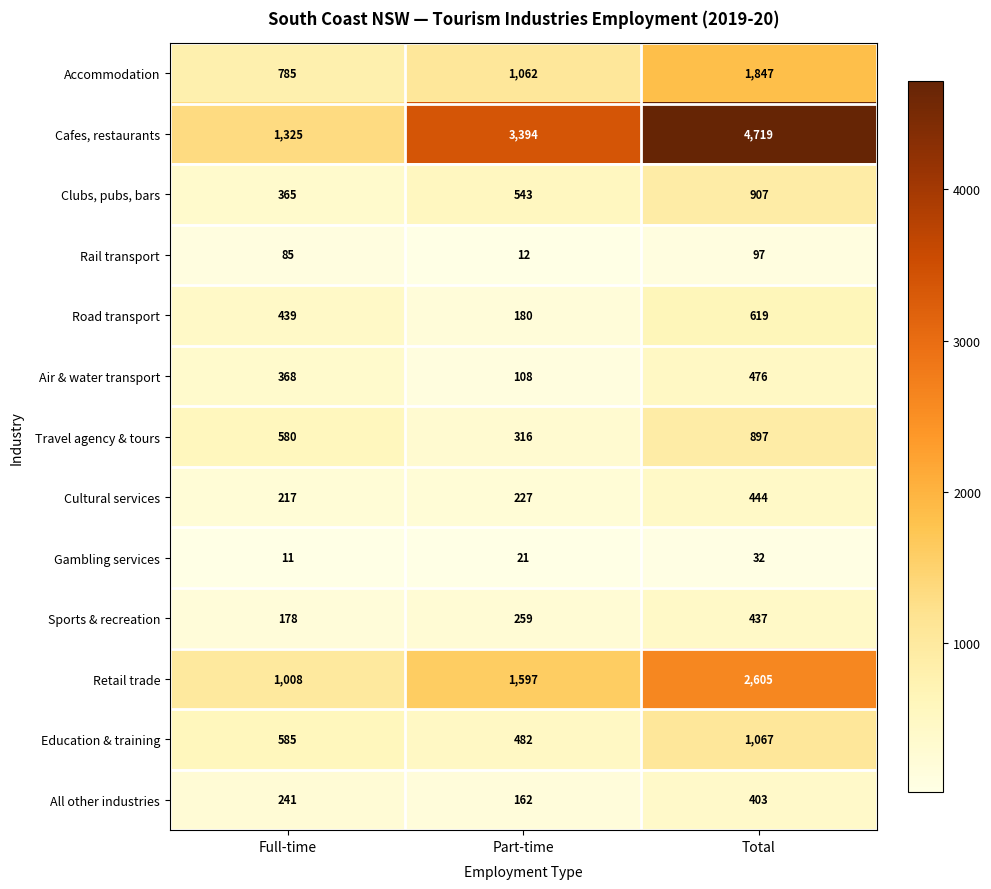

At which category does the chart reach its minimum across all series?

Full-time